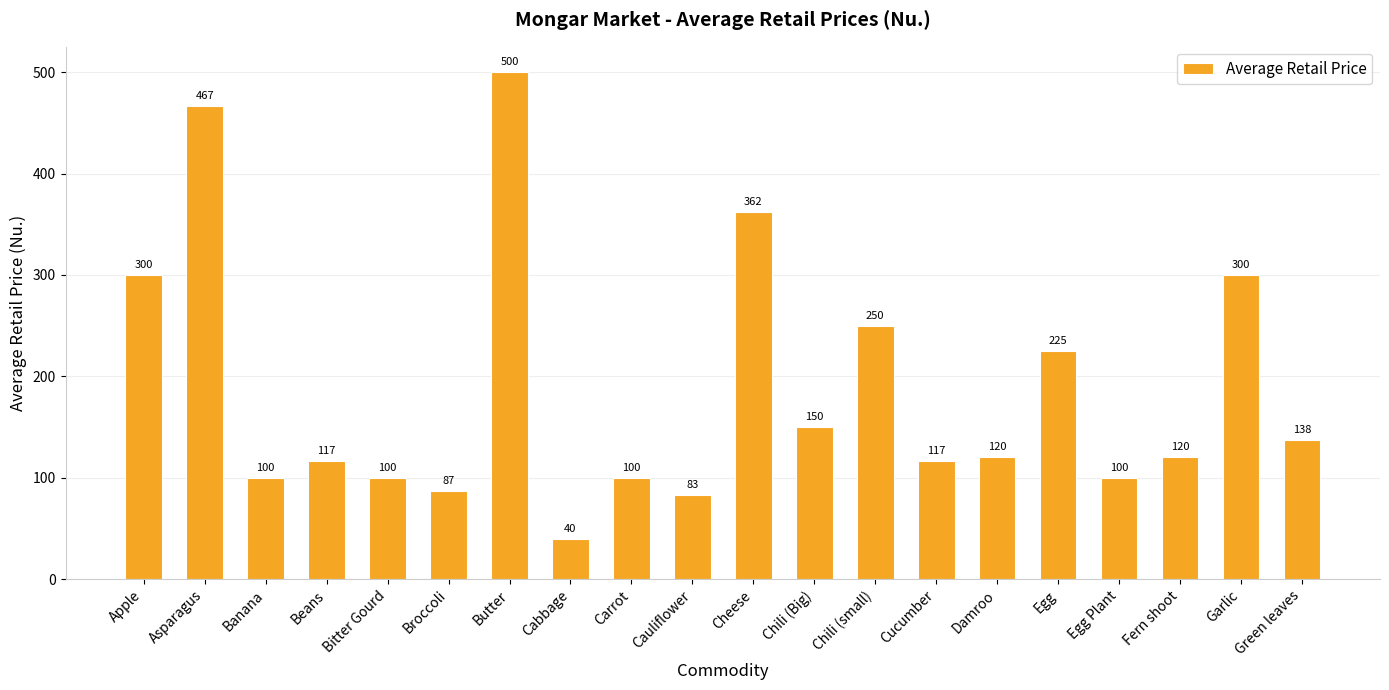

Which label corresponds to the smallest value in the chart?

Cabbage